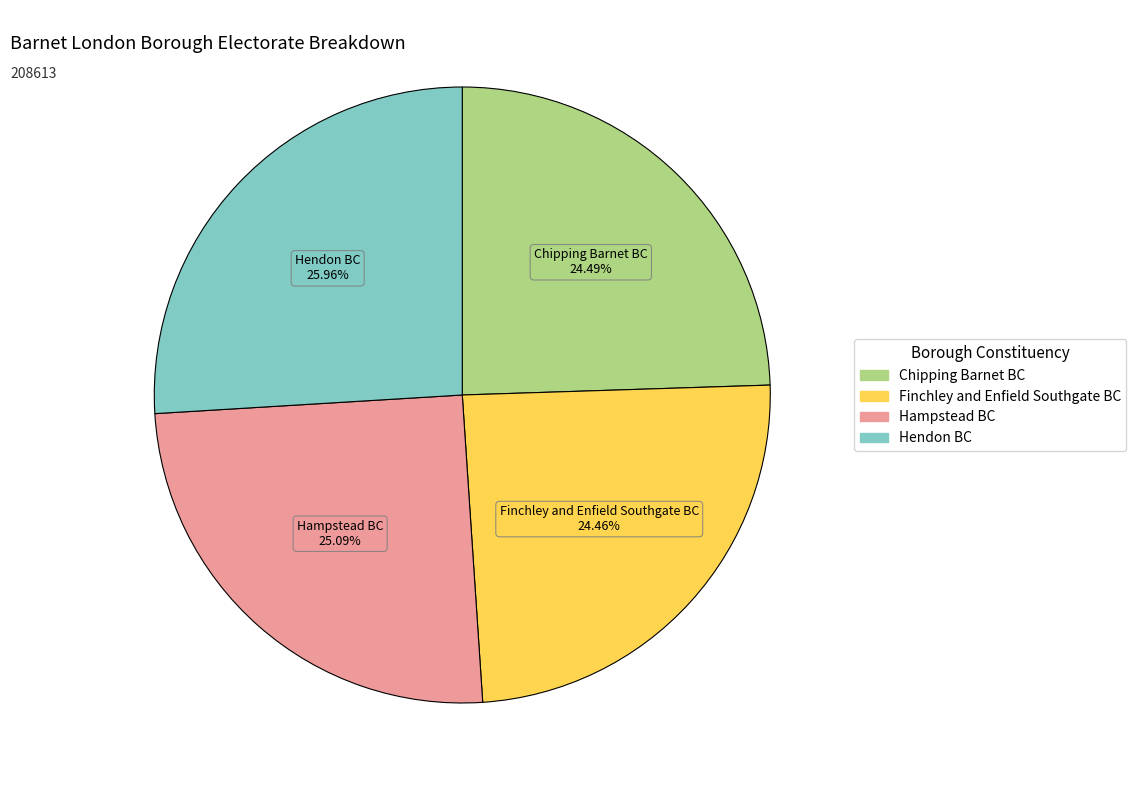

To the nearest percent, what is the difference between the Hendon BC and Finchley and Enfield Southgate BC slice percentages?

2%